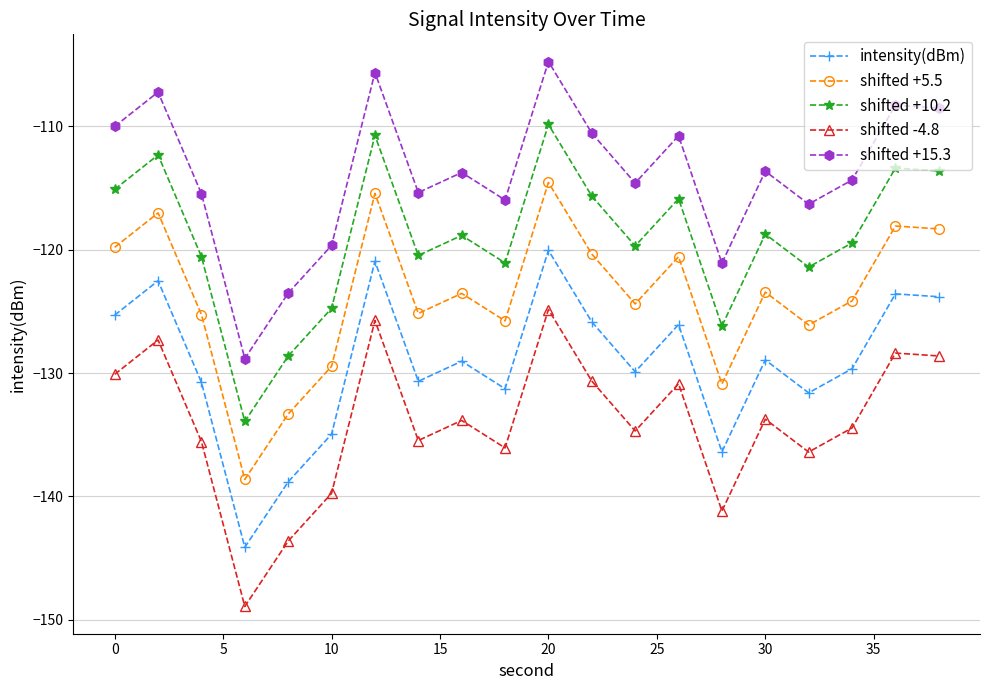

Rank the series by their average value, from highest to lowest.

shifted +15.3, shifted +10.2, shifted +5.5, intensity(dBm), shifted -4.8